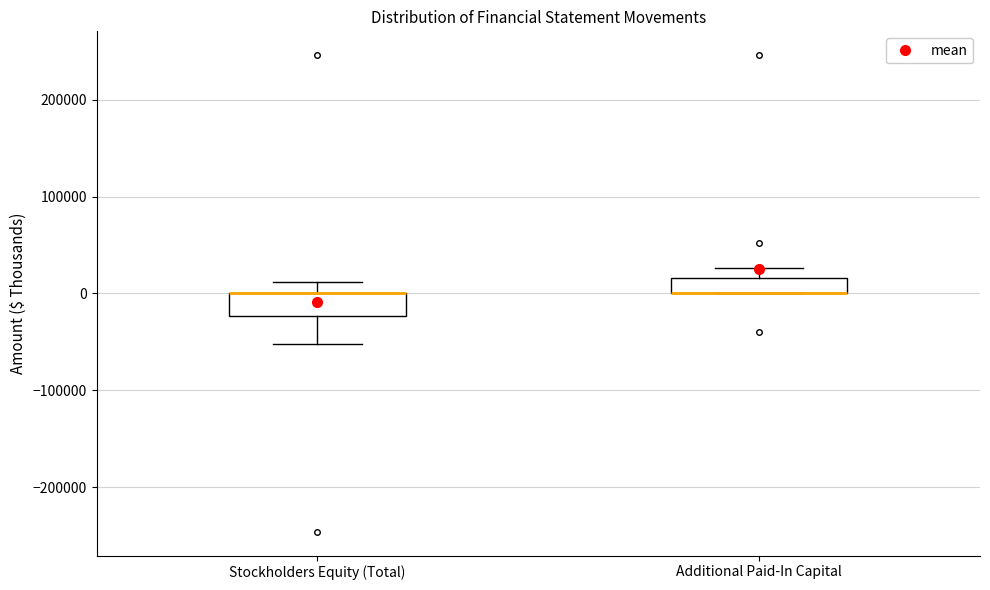

Where is the upper edge of the box for Additional Paid-In Capital on the y-axis? The values are not printed on the chart, so give them approximately, as read against the axis.

20000